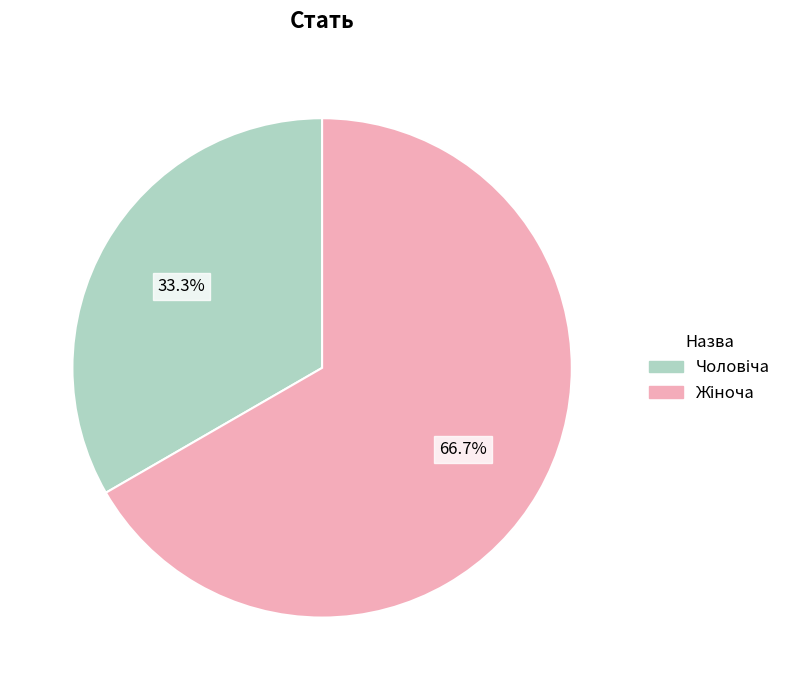

Count the number of slices in the pie.

2